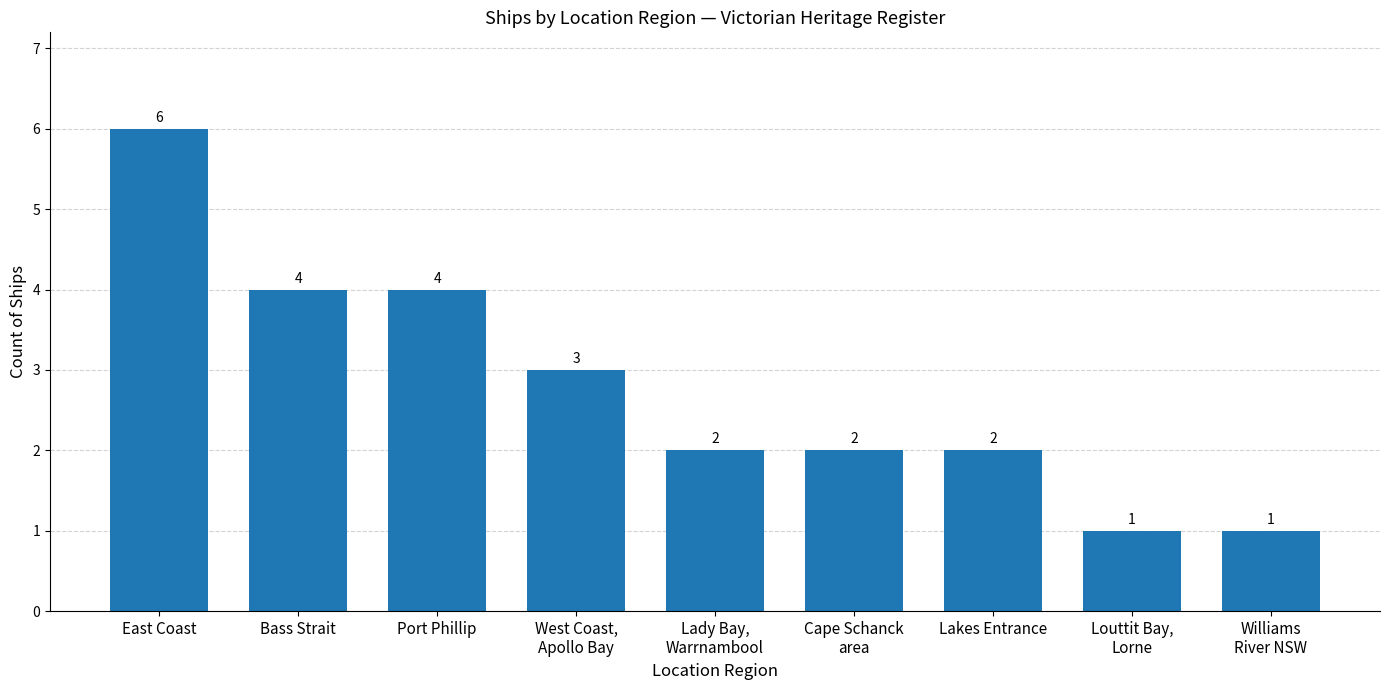

Reading left to right, list all the values displayed in this chart.

East Coast=6	Bass Strait=4	Port Phillip=4	West Coast,
Apollo Bay=3	Lady Bay,
Warrnambool=2	Cape Schanck
area=2	Lakes Entrance=2	Louttit Bay,
Lorne=1	Williams
River NSW=1